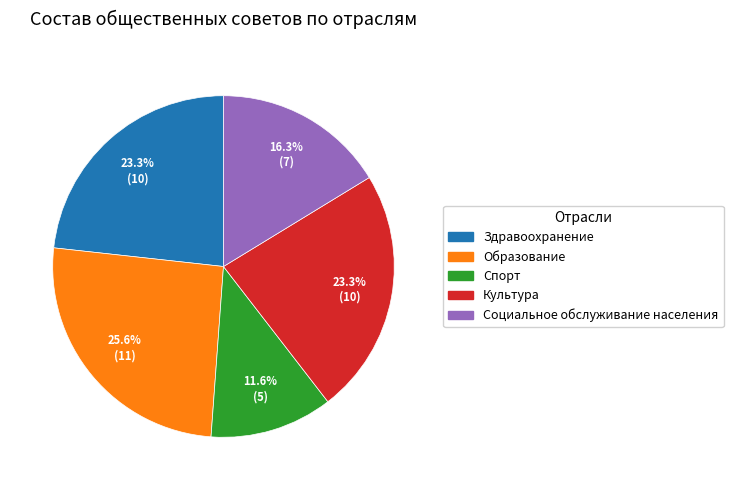

The Здравоохранение slice represents 15% of the pie. True or false?

False